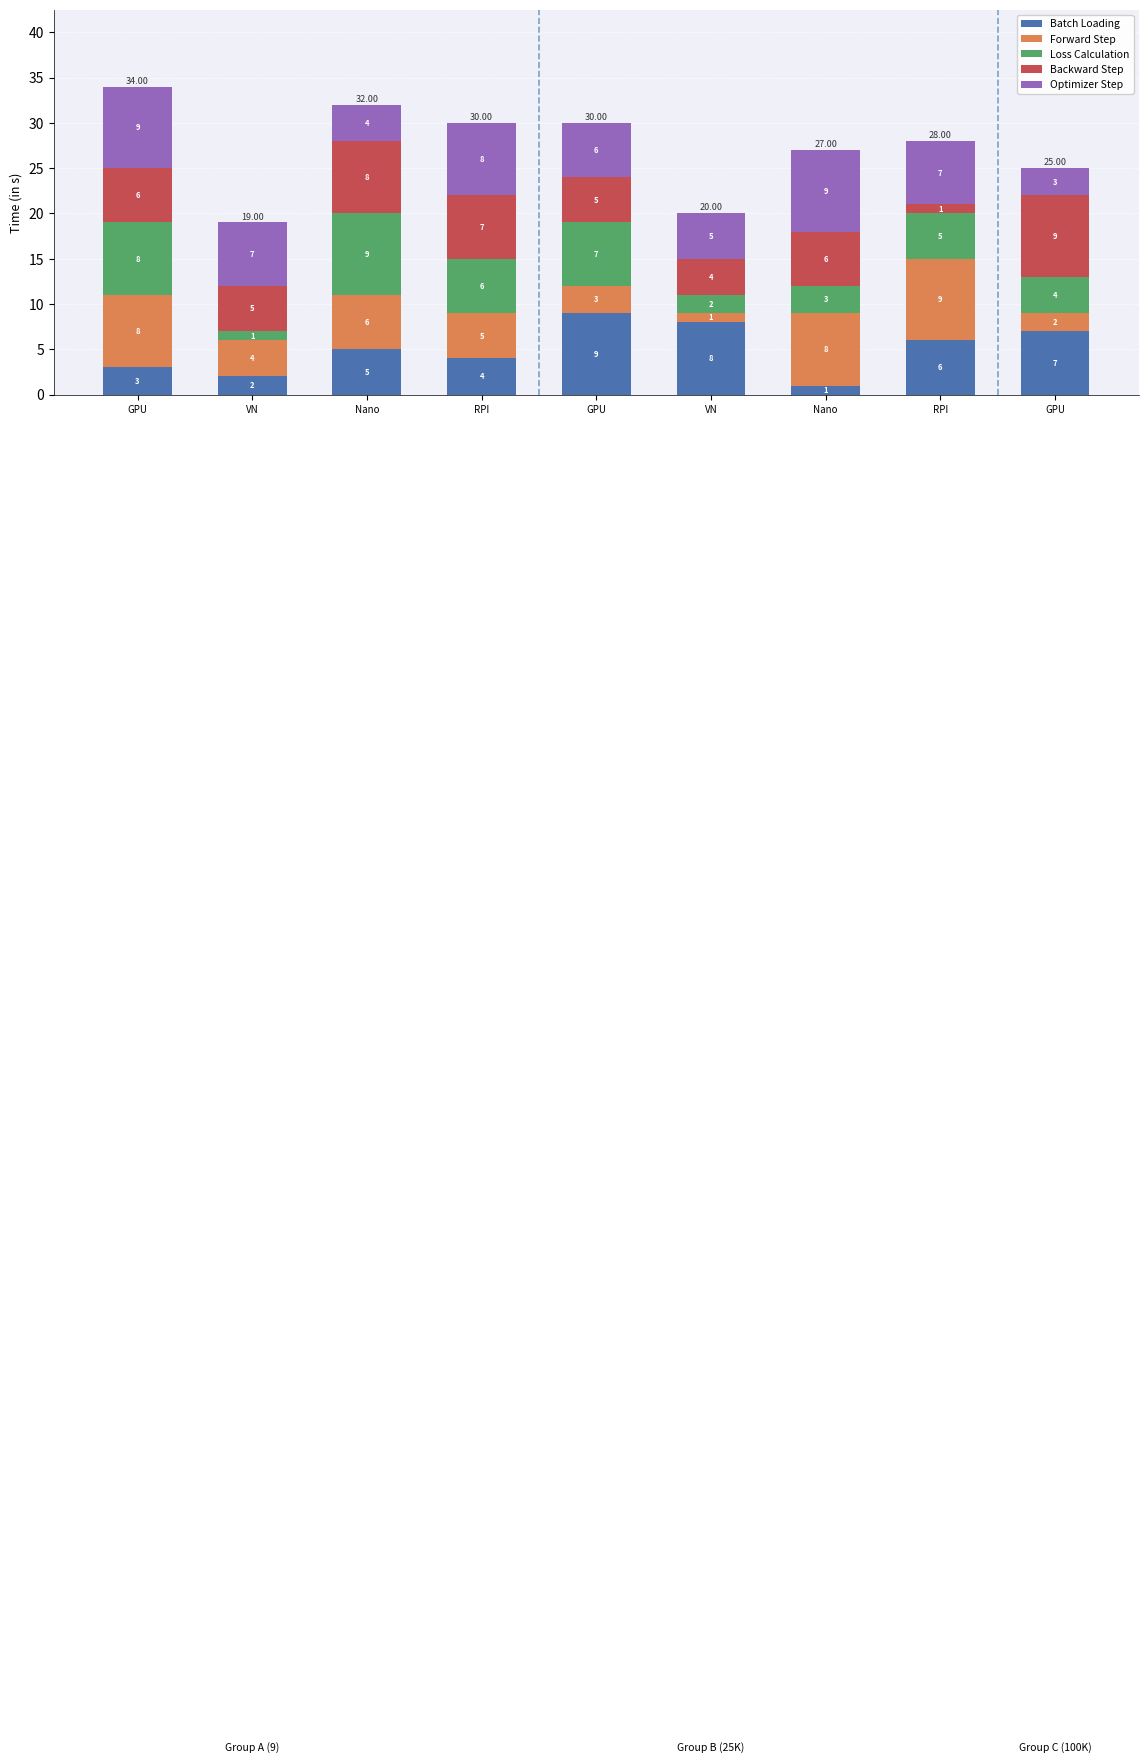

Are the bars grouped side by side (vs. stacked)?

No